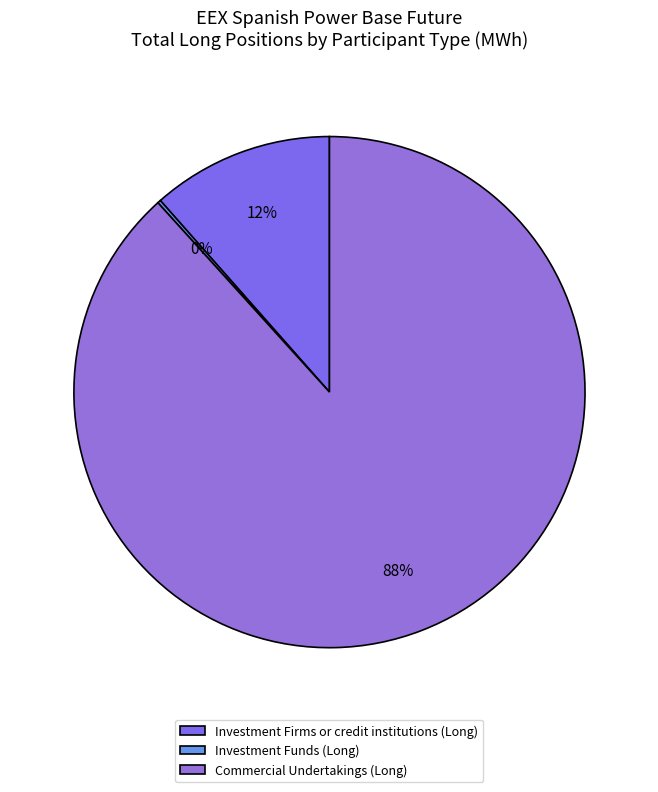

What is the smallest slice in the pie chart?

Investment Funds (Long)